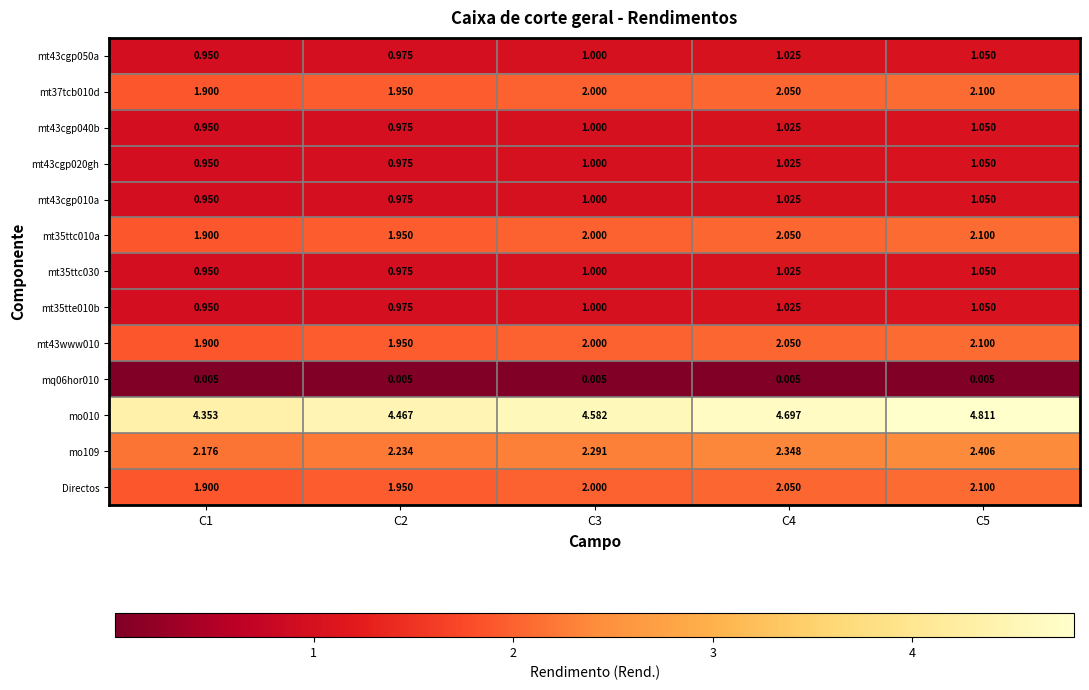

How many data points does each series have?

5